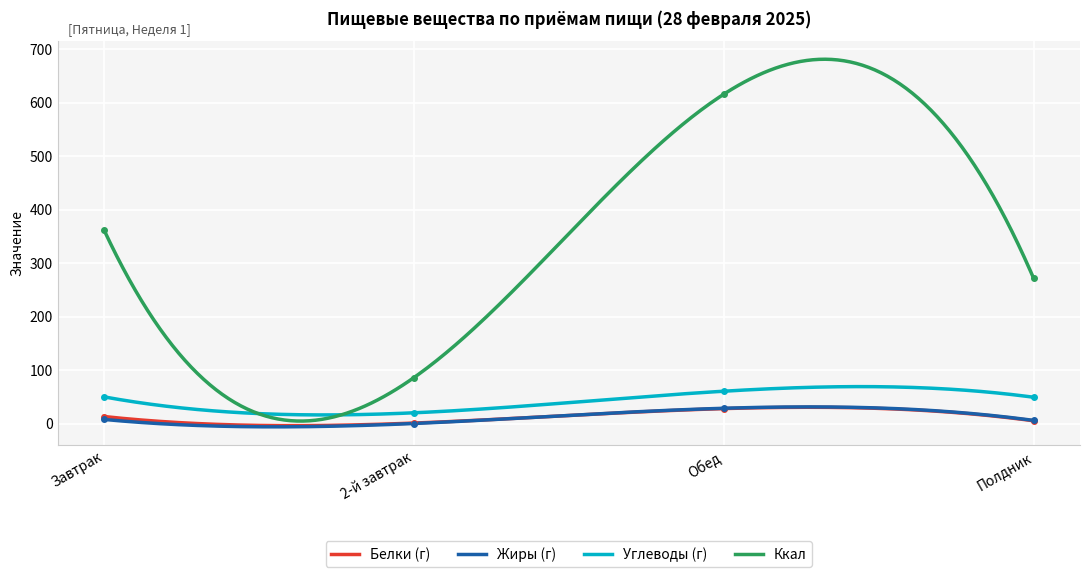

What is the highest value of the Жиры (г) series?

31.3